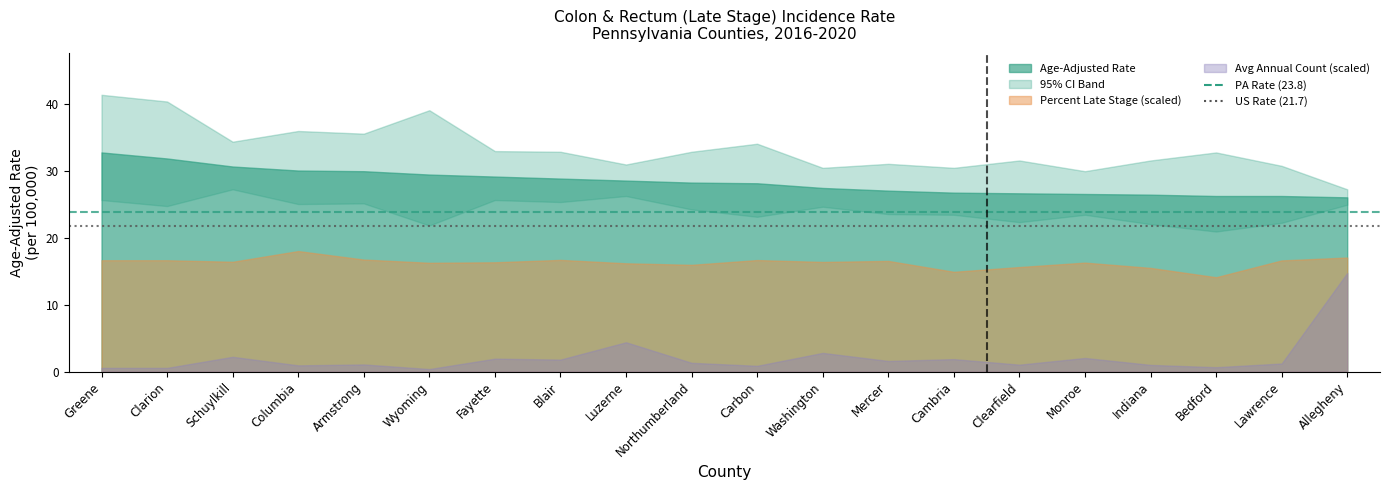

At which category is the sum across all series the highest?

Greene